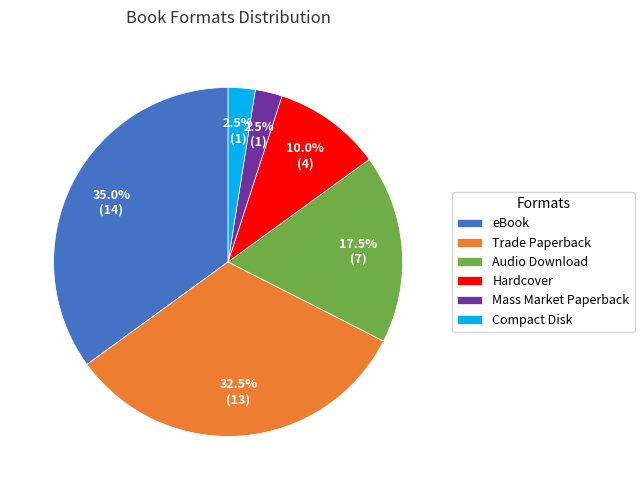

What is the largest slice in the pie chart?

eBook